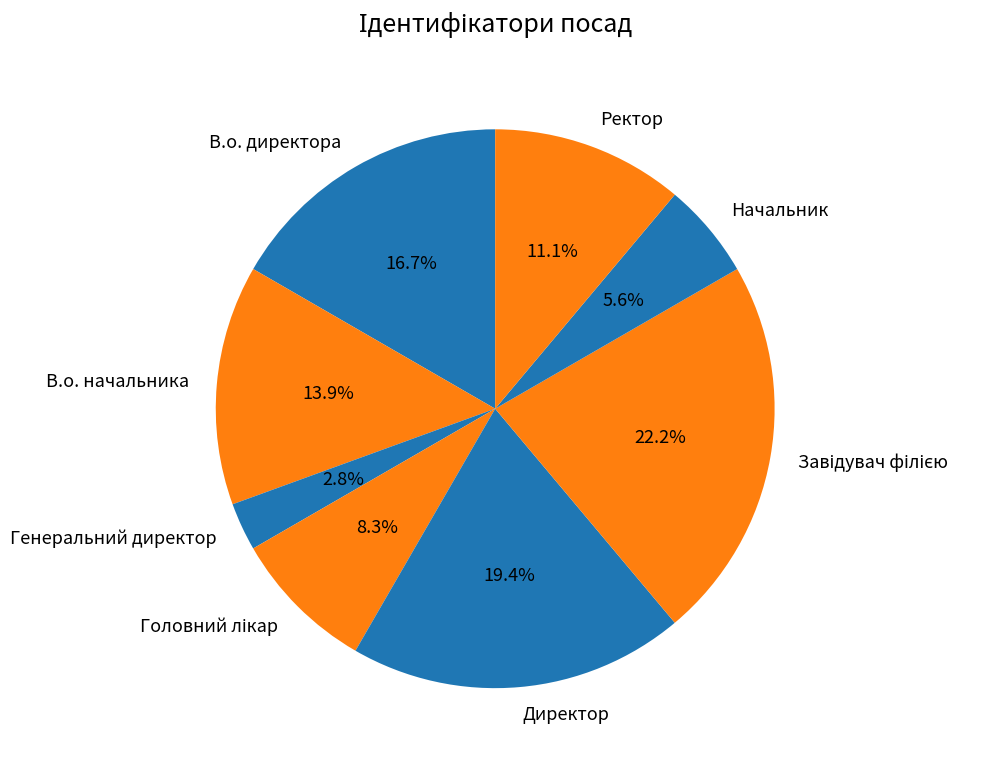

Which category has the smallest portion of the pie?

Генеральний директор